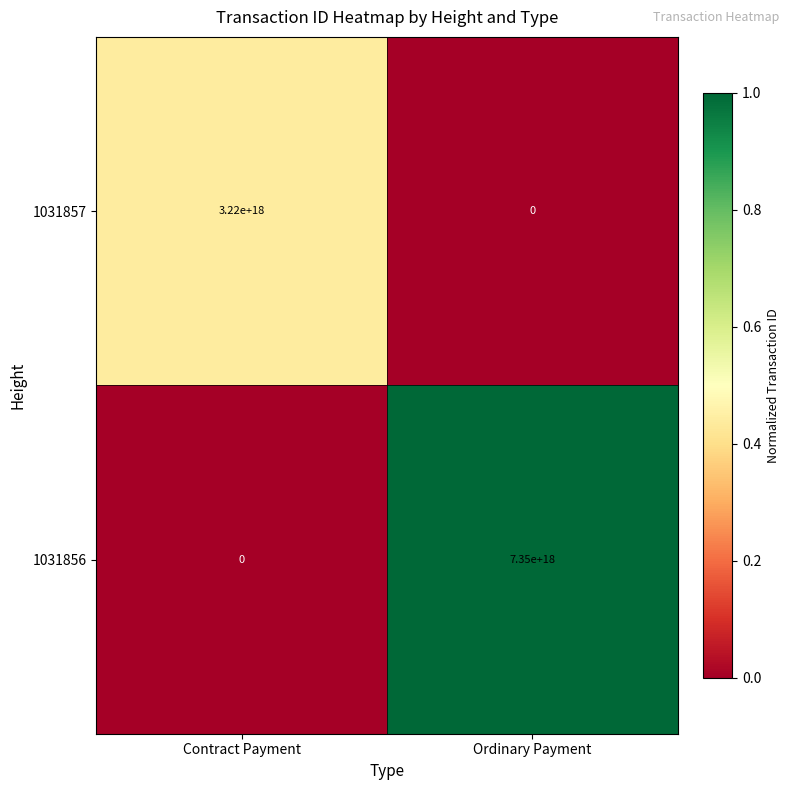

Which series changed the most between Contract Payment and Ordinary Payment?

1031856